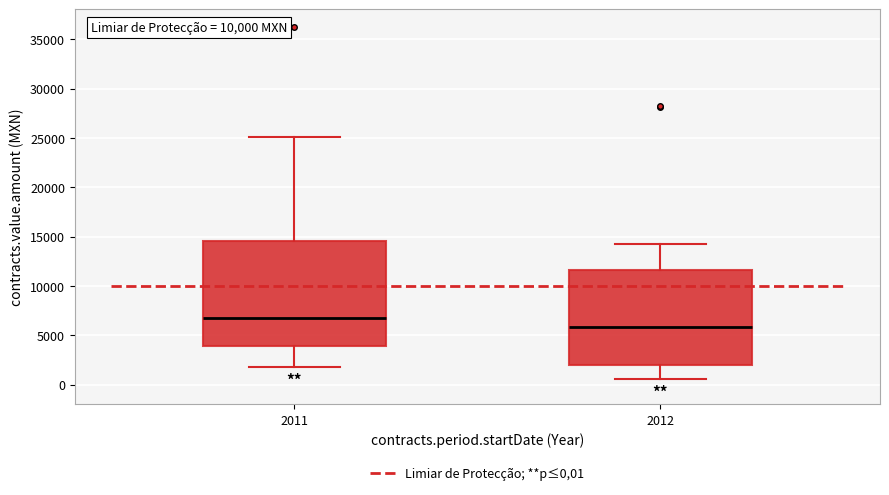

Reading left to right, transcribe this box plot: for each box, give where its median line is, the range the box spans, and where its two whiskers end, as read against the y-axis. The values are not printed on the chart, so give them approximately, as read against the axis.

2011: median 7000, box 4000 to 14500, whiskers 1500 to 25000
2012: median 6000, box 2000 to 11500, whiskers 500 to 14500